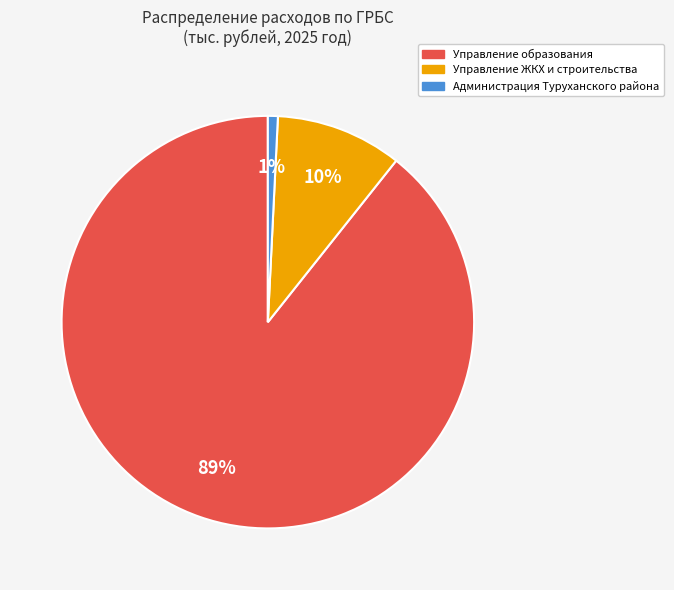

Is there a majority slice in this chart?

Yes